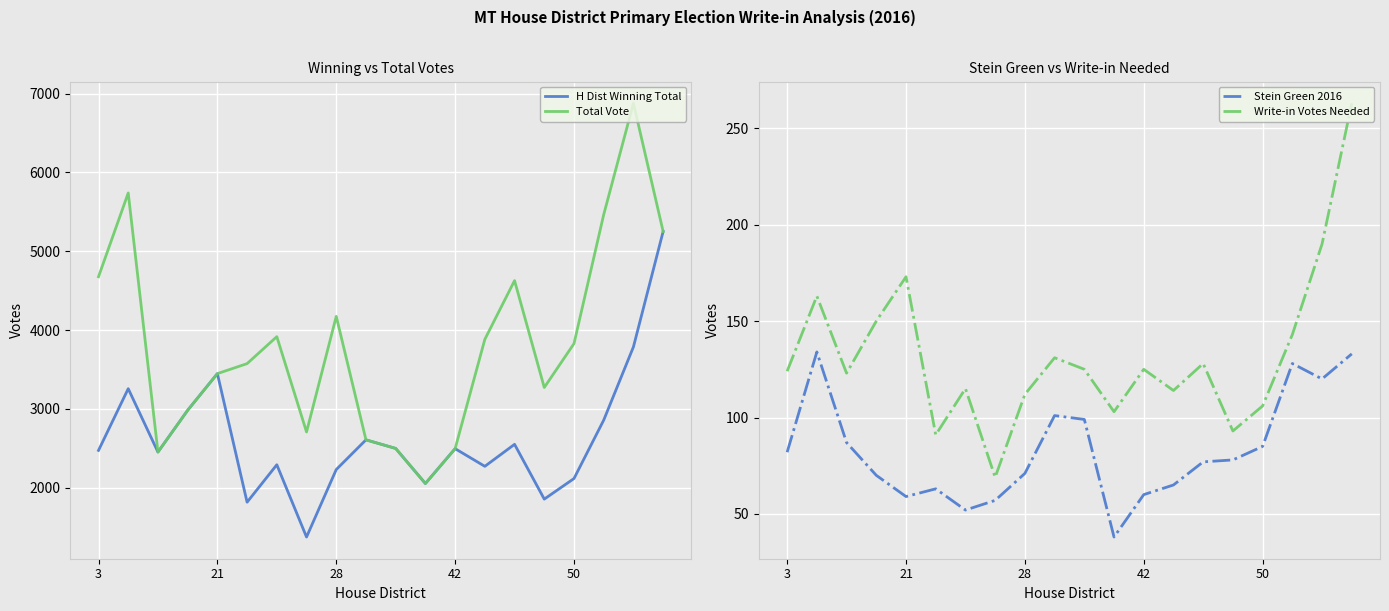

The value of Total Vote at 50 is 3829. True or false?

True